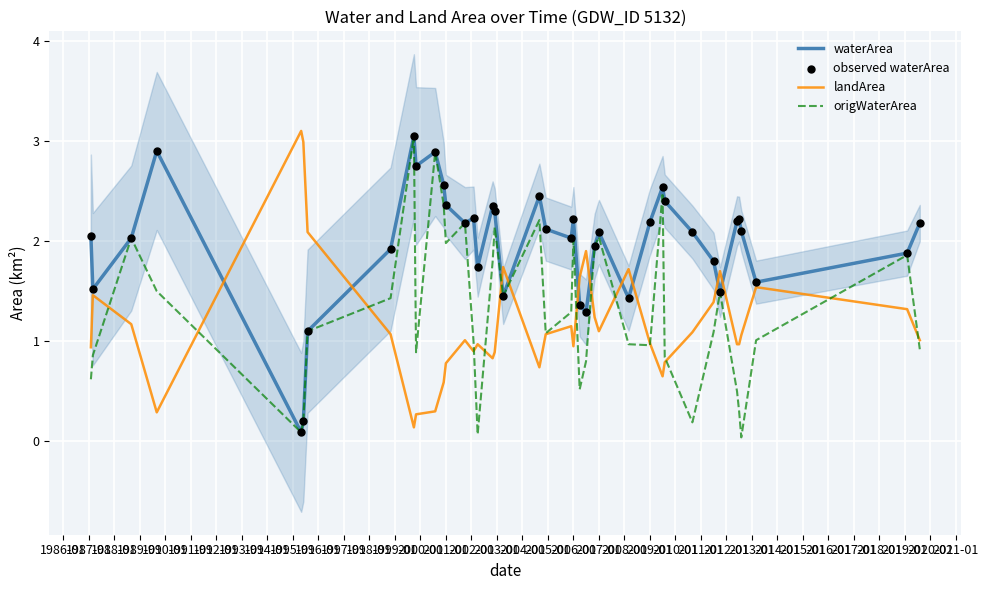

What are all the series names shown in the legend?

waterArea, landArea, origWaterArea, observed waterArea